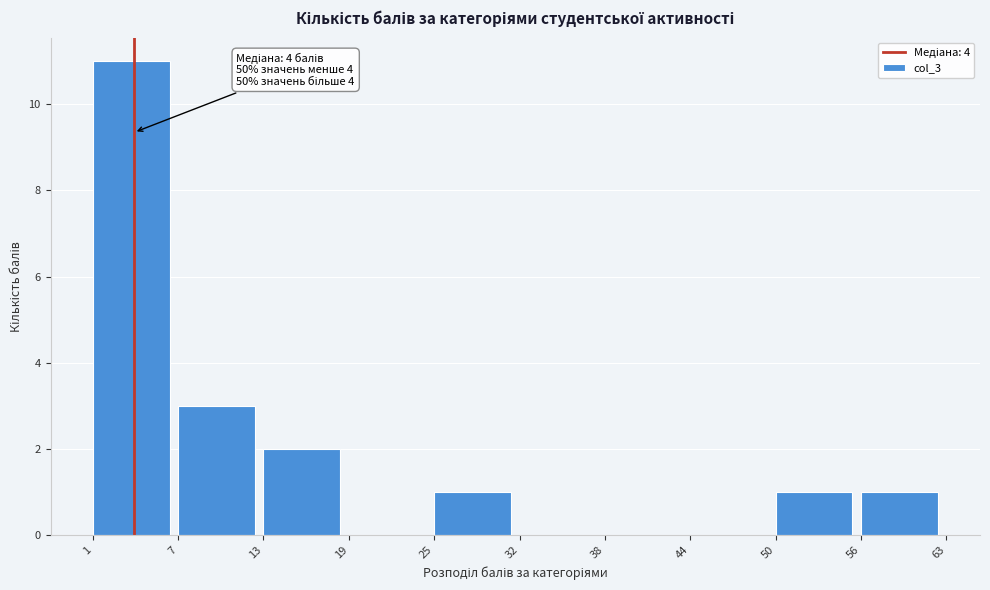

Reading left to right, list all the values displayed in this chart.

1=11	7=3	13=2	19=0	25=1	32=0	38=0	44=0	50=1	56=1